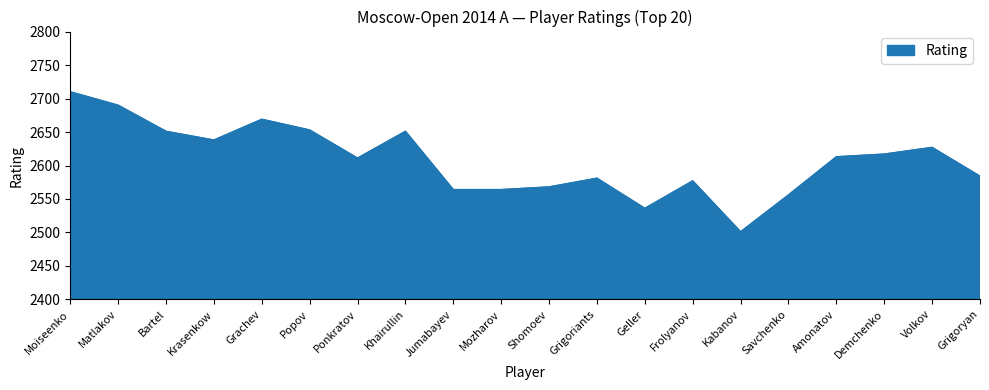

Which has a higher value, Frolyanov or Moiseenko?

Moiseenko